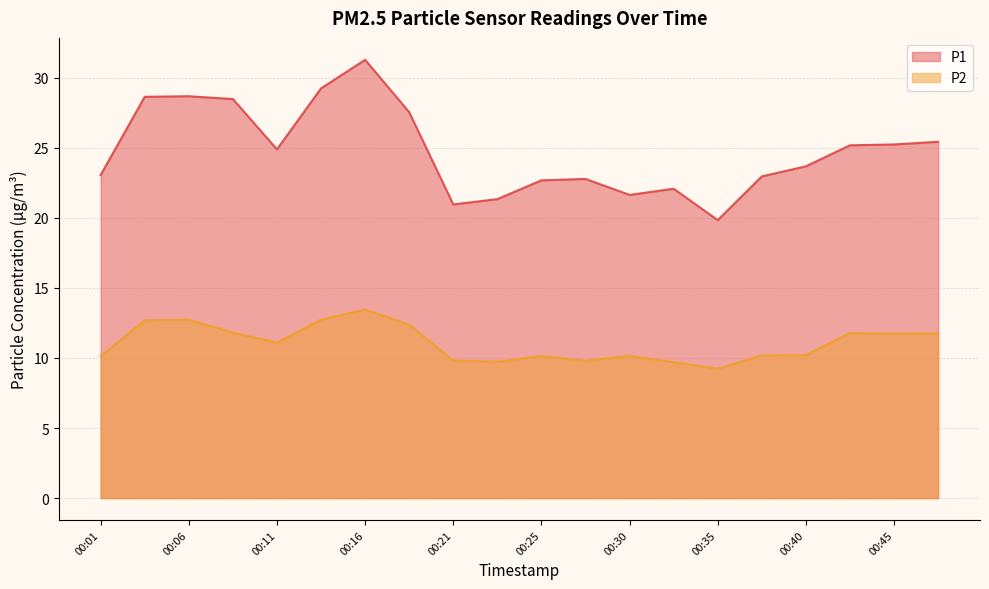

What is the average value of the P1 series?

24.8